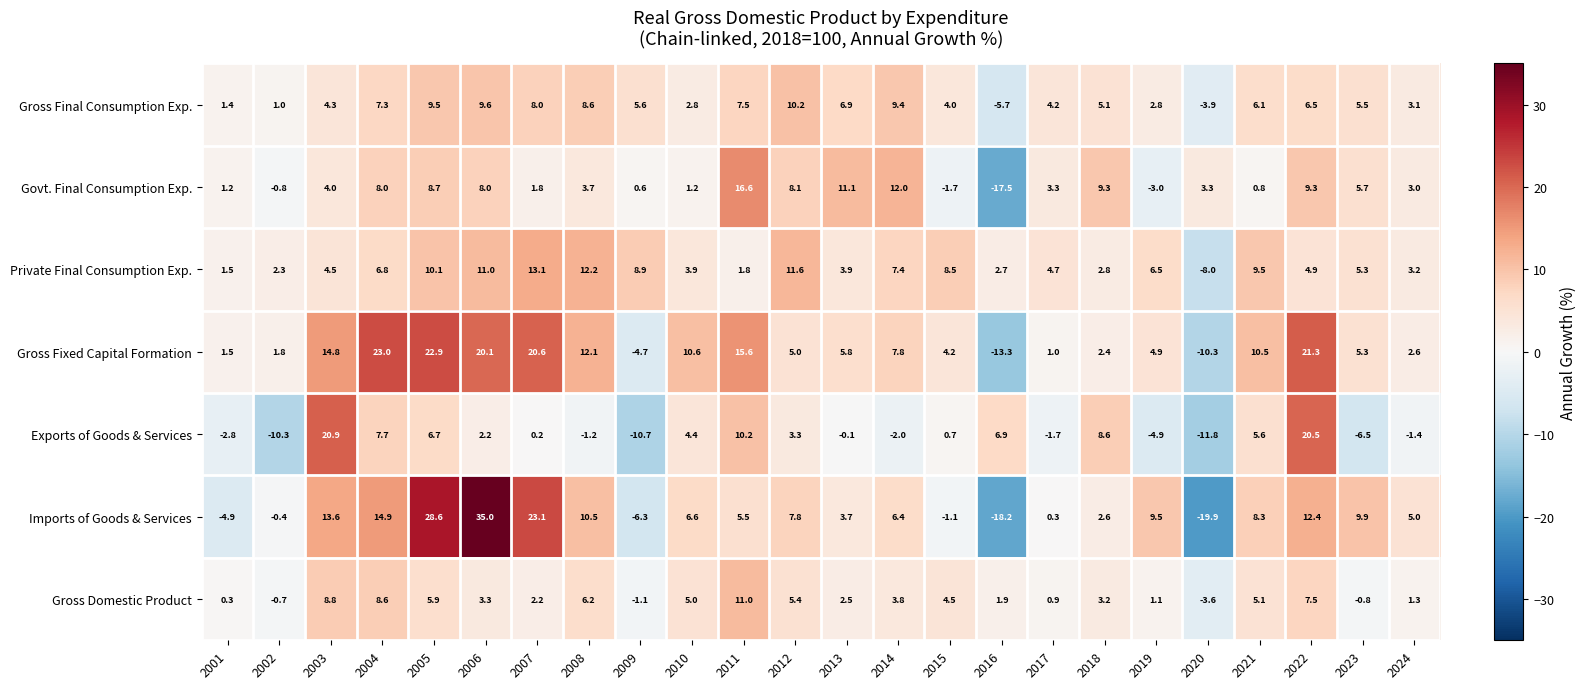

How many values in the Imports of Goods & Services series exceed 6?

13